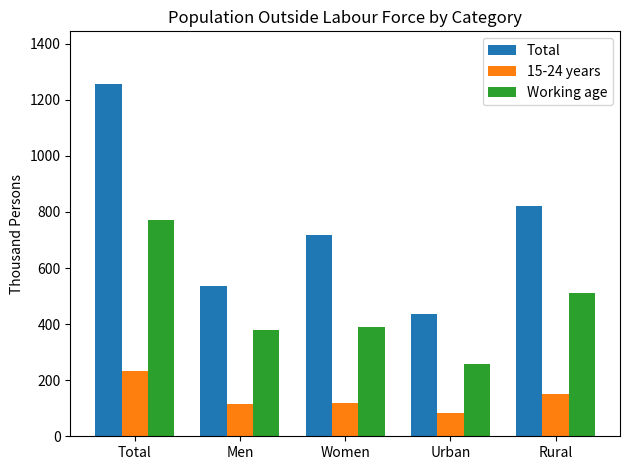

Is the value of Working age at Women greater than the value of Total at Rural?

No